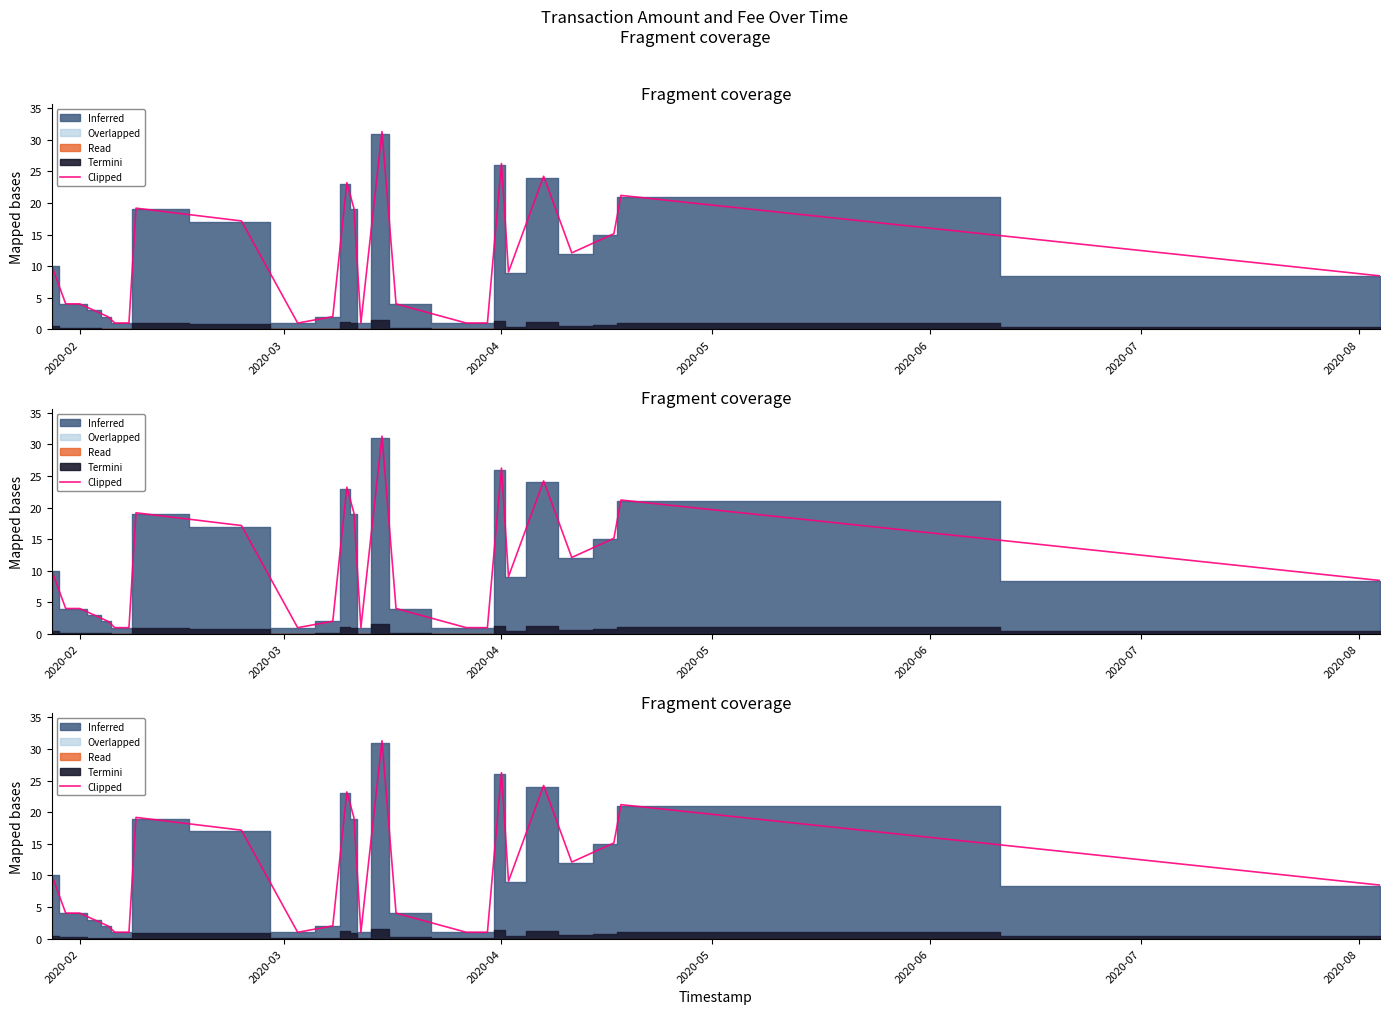

What is the minimum value shown in the chart?

1.0